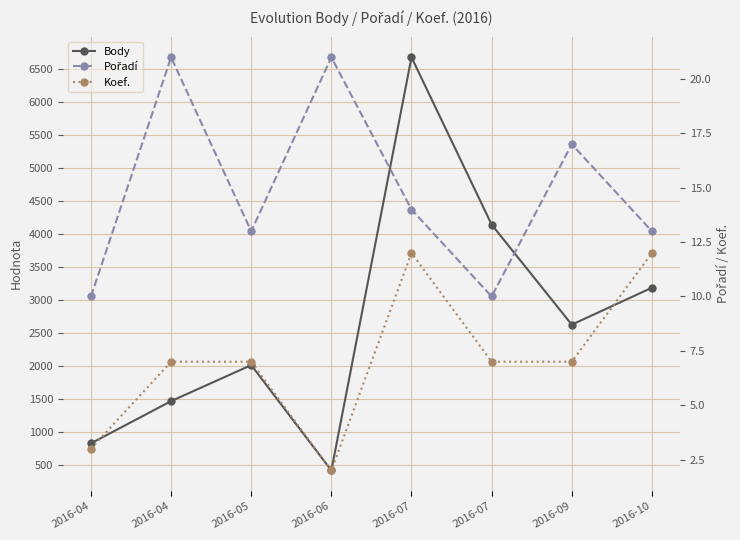

True or false: Pořadí and Koef. cross at least once.

False